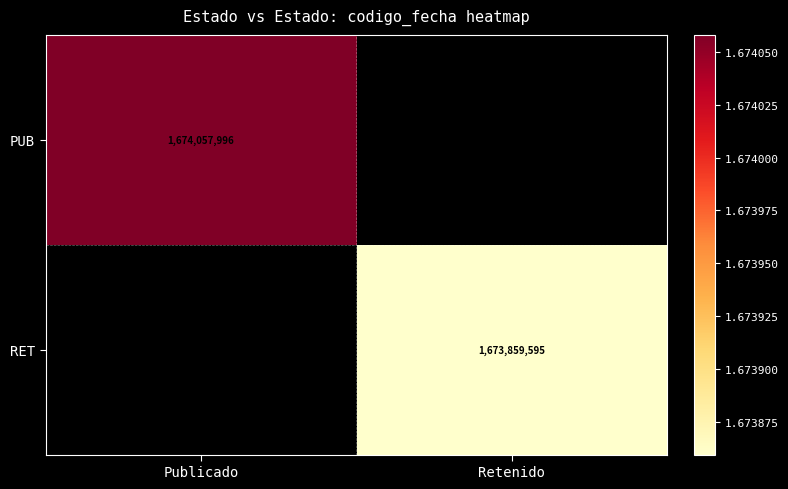

The PUB series shows 1674057996 at Publicado. True or false?

True